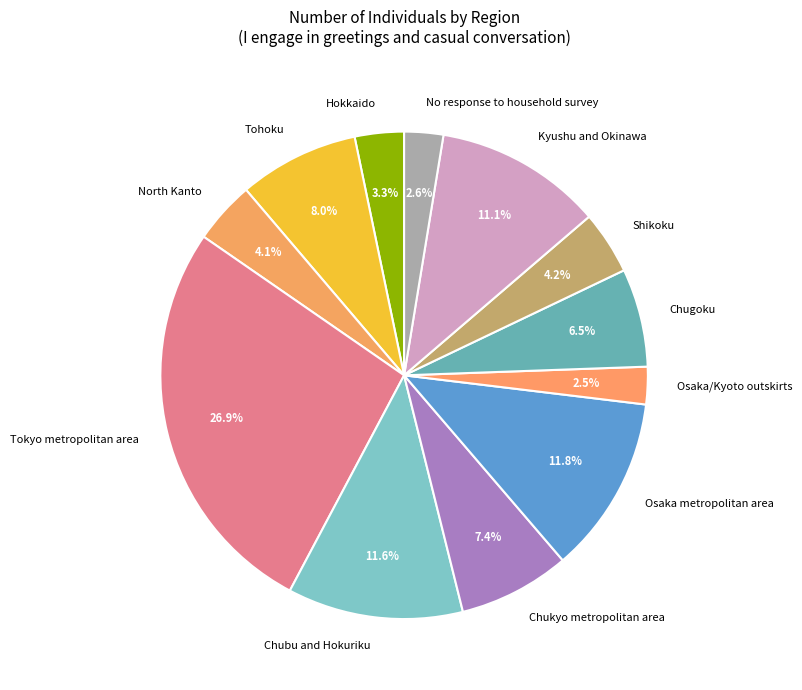

Which slice is the largest?

Tokyo metropolitan area